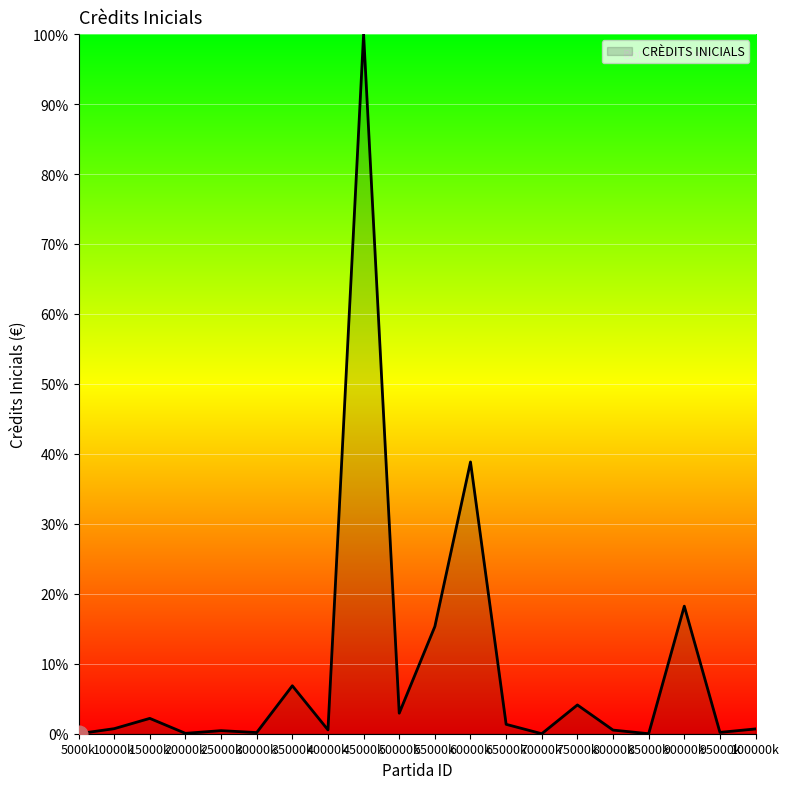

What is the maximum value shown in the chart?

100.0